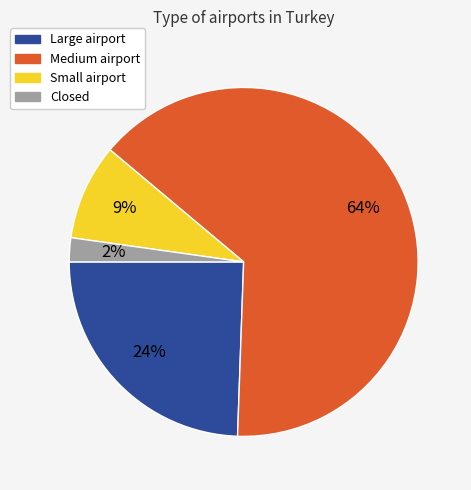

Does any single category account for the majority?

Yes